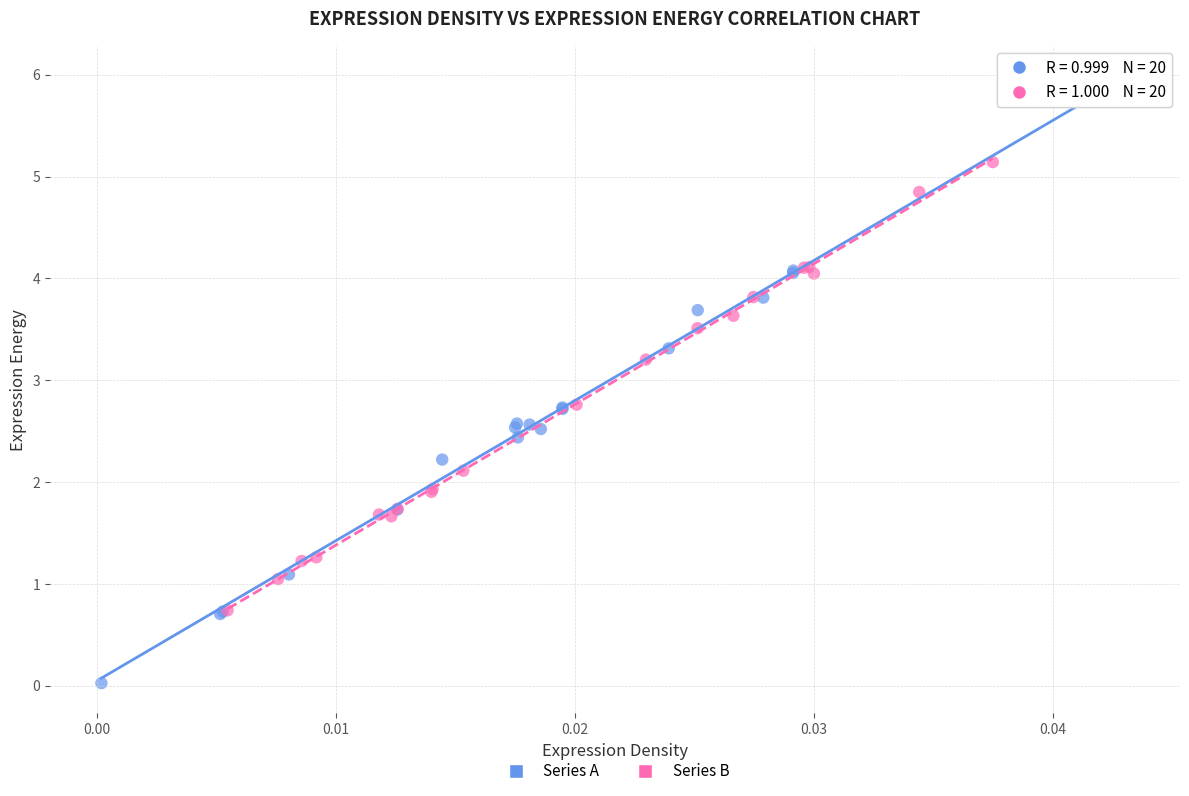

What are all the series names shown in the legend?

Series A, Series B